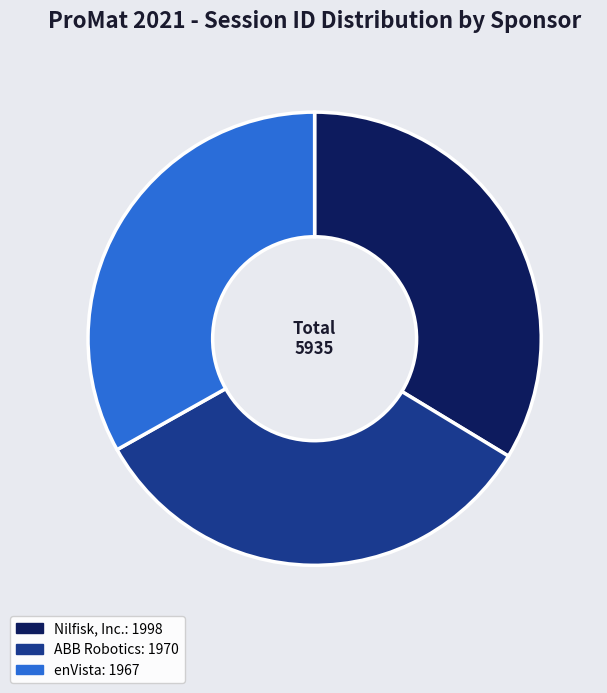

Count the number of slices in the pie.

3